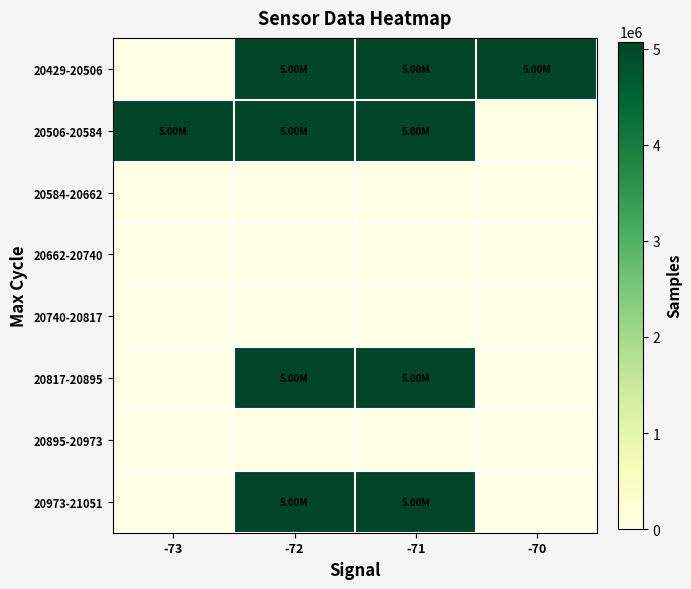

Which series has the largest range (max minus min)?

row_0